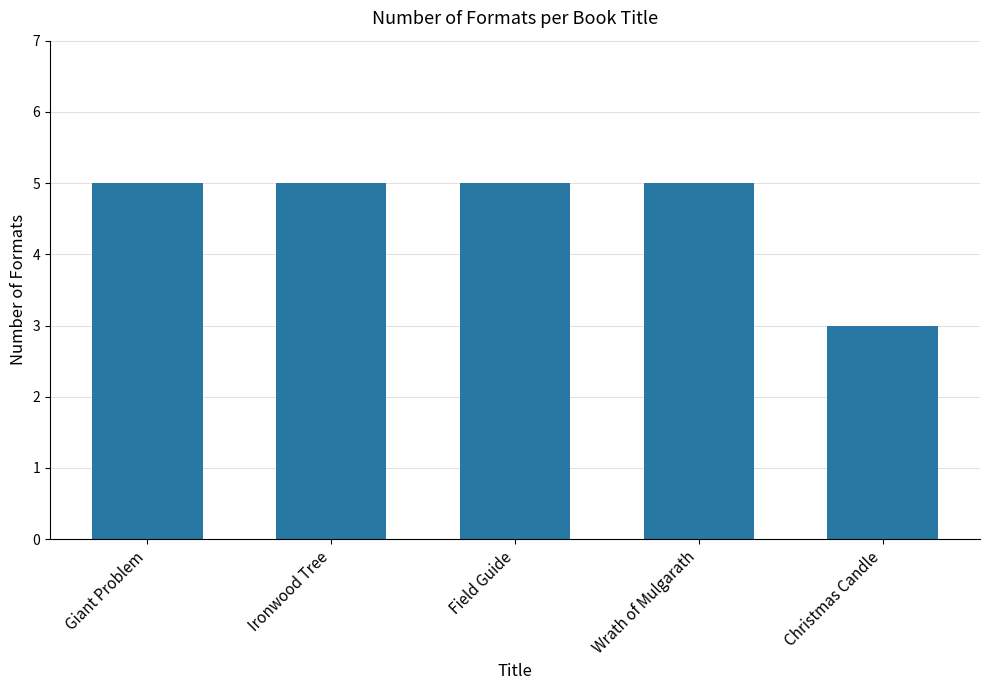

True or false: the data shows 5 at Giant Problem.

True